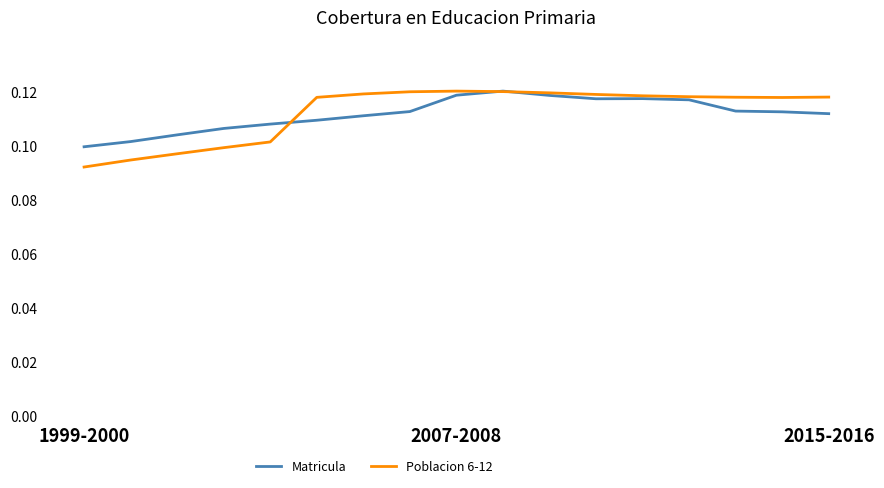

How many lines are shown in the chart?

2